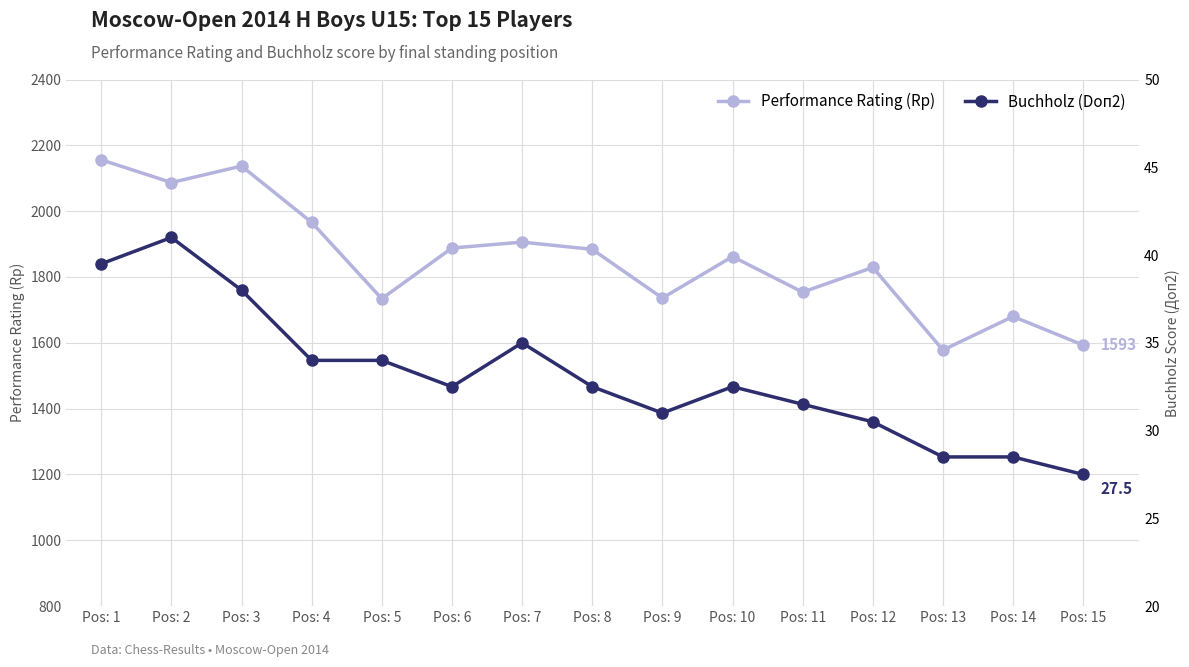

At Pos: 5, list the series in order from largest to smallest.

Performance Rating (Rp), Buchholz (Doп2)